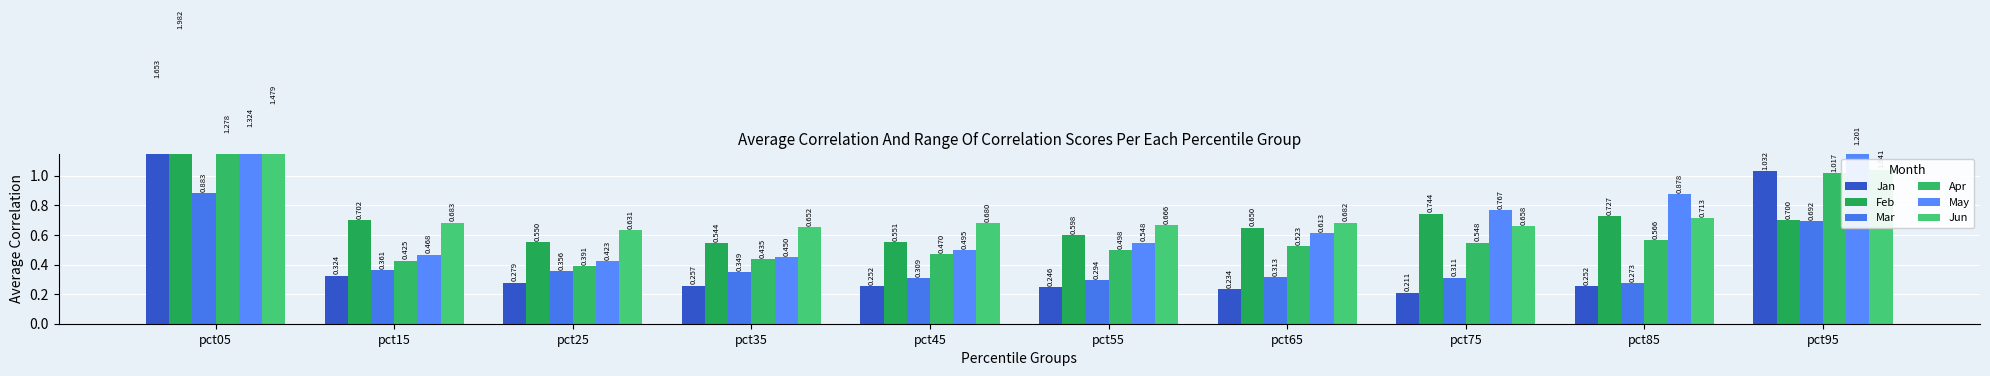

How many groups of bars are there?

10